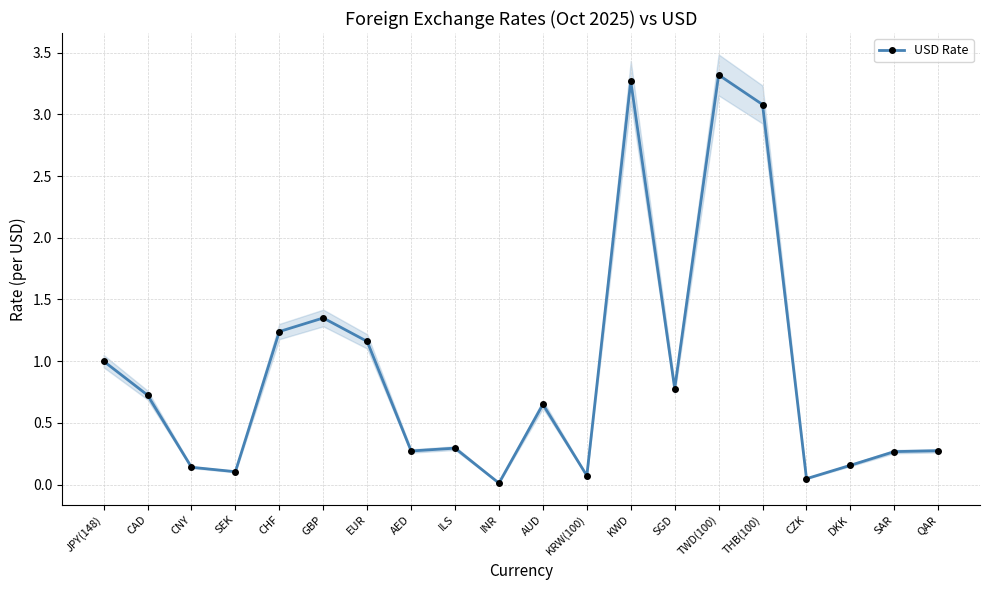

Reading left to right, list all the values displayed in this chart.

JPY(148)=1.0	CAD=0.7	CNY=0.1	SEK=0.1	CHF=1.2	GBP=1.4	EUR=1.2	AED=0.3	ILS=0.3	INR=0.0	AUD=0.7	KRW(100)=0.1	KWD=3.3	SGD=0.8	TWD(100)=3.3	THB(100)=3.1	CZK=0.0	DKK=0.2	SAR=0.3	QAR=0.3